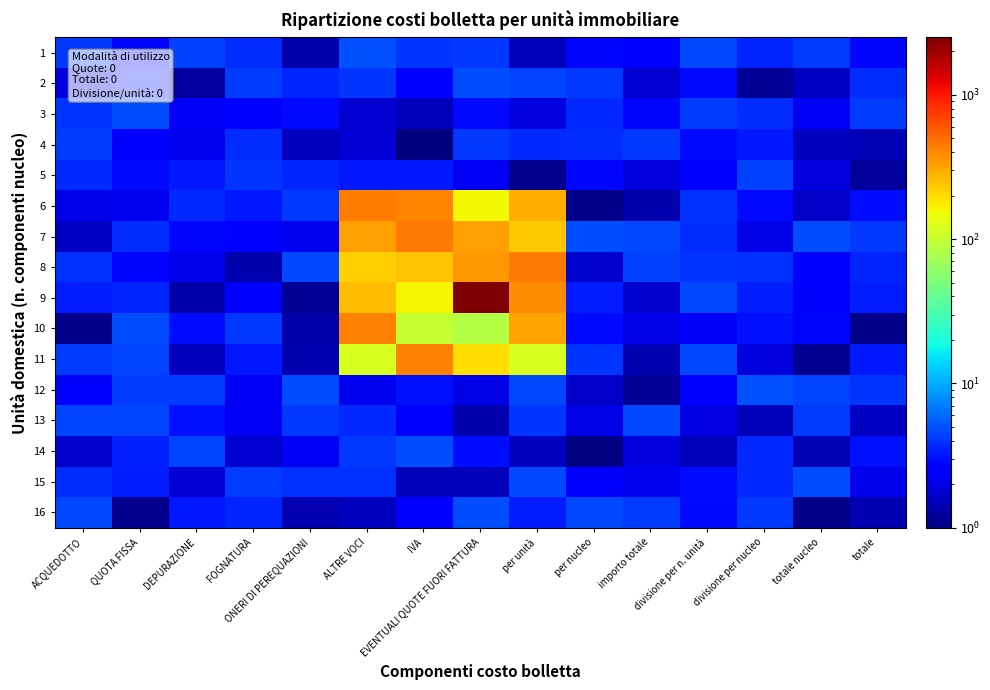

Which series has the largest range (max minus min)?

9